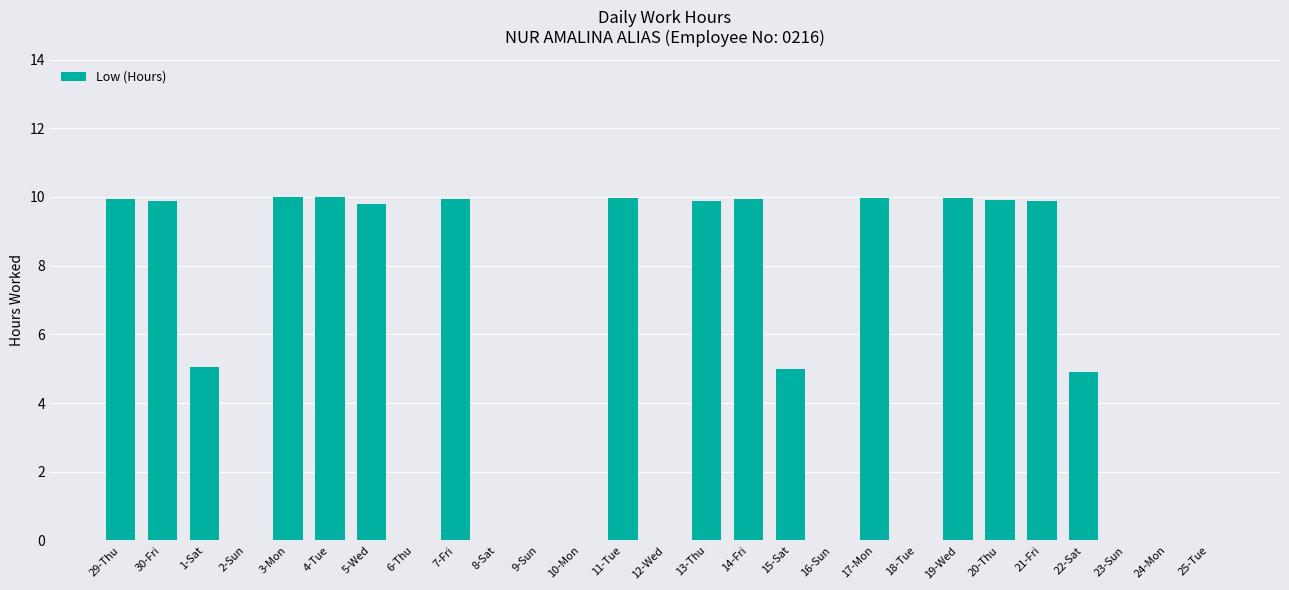

What is the change in value from 1-Sat to 14-Fri?

+4.9